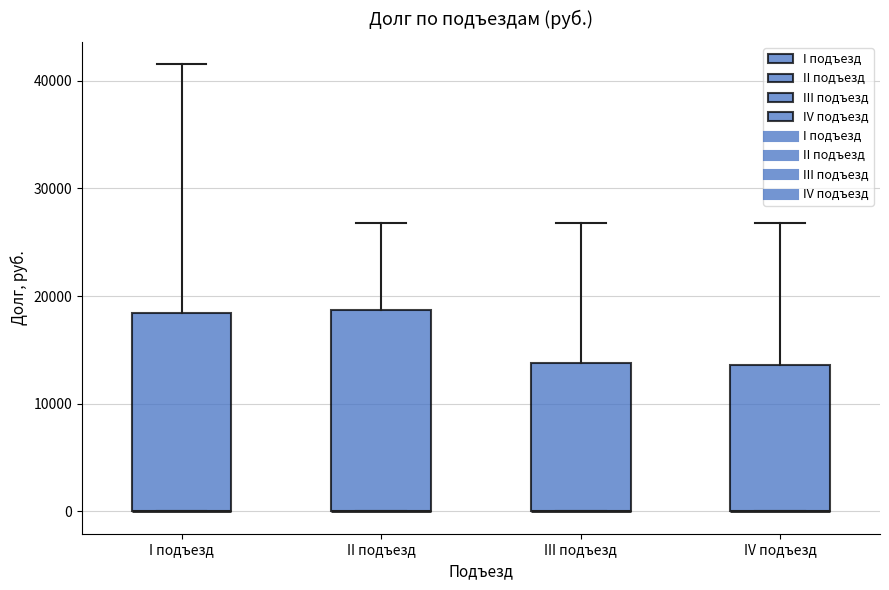

Reading left to right, read every box against the y-axis: the position of its median line, the range the box covers, and the ends of its whiskers. The values are not printed on the chart, so give them approximately, as read against the axis.

I подъезд: median 0 (drawn on the box's lower edge), box 0 to 18000, whiskers 0 to 42000
II подъезд: median 0 (drawn on the box's lower edge), box 0 to 19000, whiskers 0 to 27000
III подъезд: median 0 (drawn on the box's lower edge), box 0 to 14000, whiskers 0 to 27000
IV подъезд: median 0 (drawn on the box's lower edge), box 0 to 14000, whiskers 0 to 27000